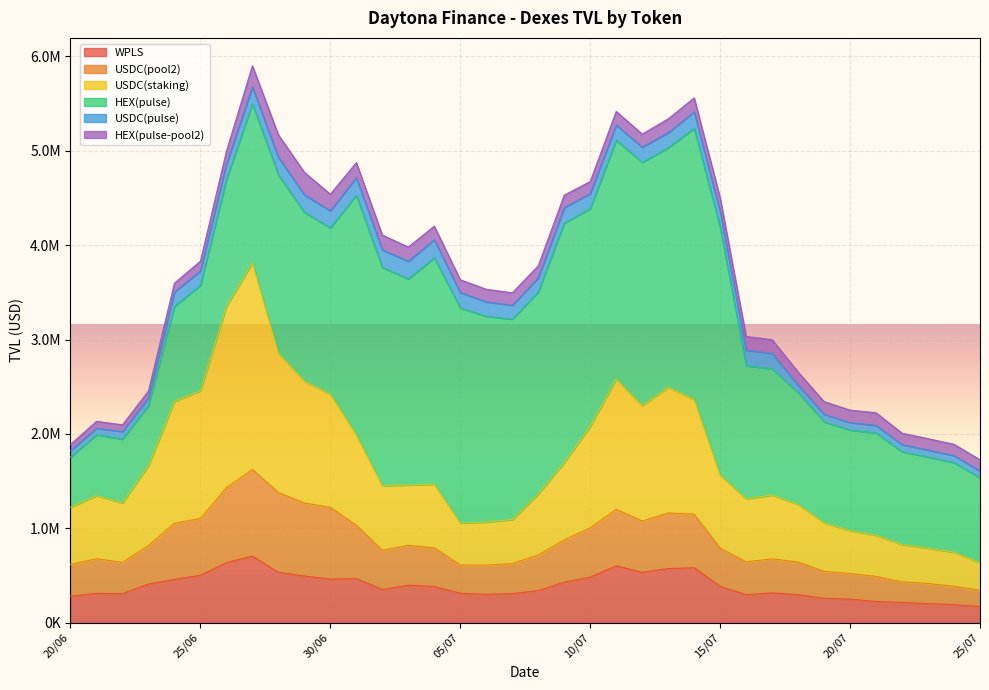

True or false: WPLS and USDC(staking) intersect in this chart.

False